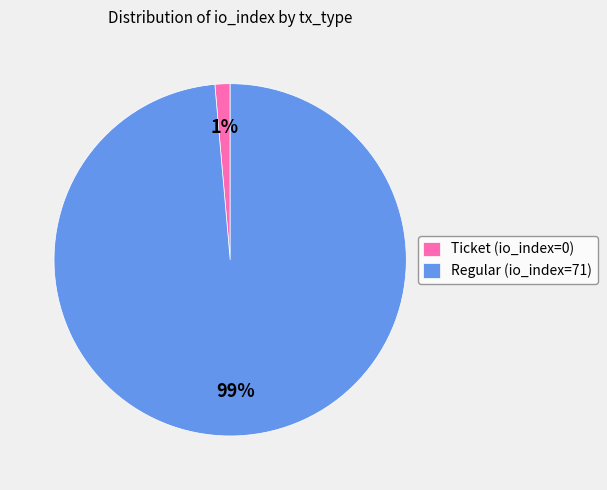

To the nearest percent, what is the average slice percentage?

50%